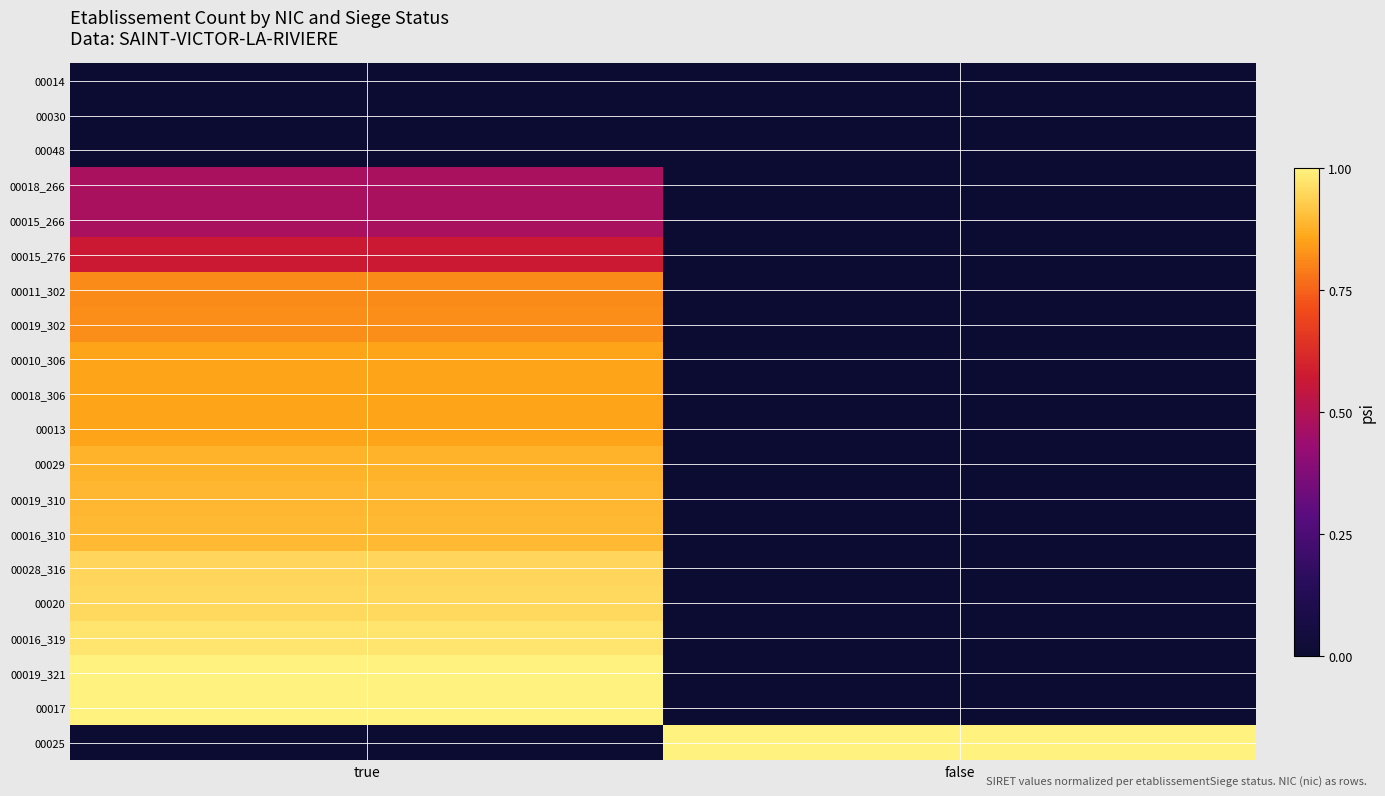

How many data points does each series have?

2